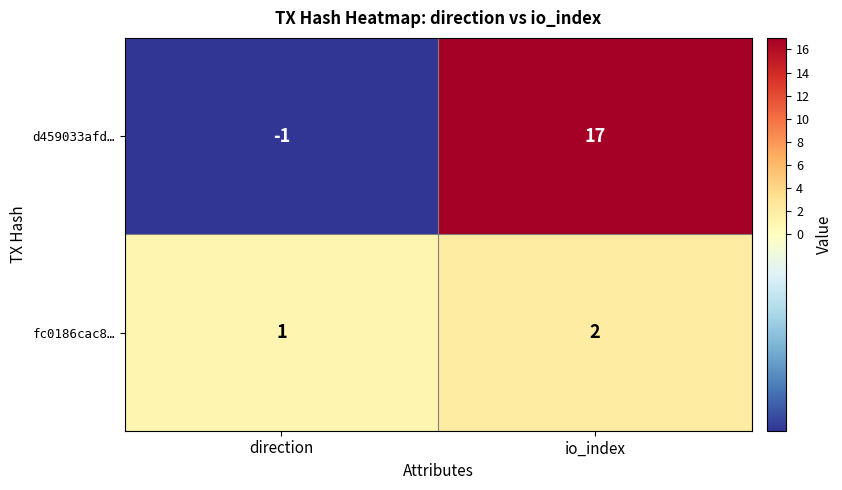

What is the difference between the highest and lowest values at io_index?

15